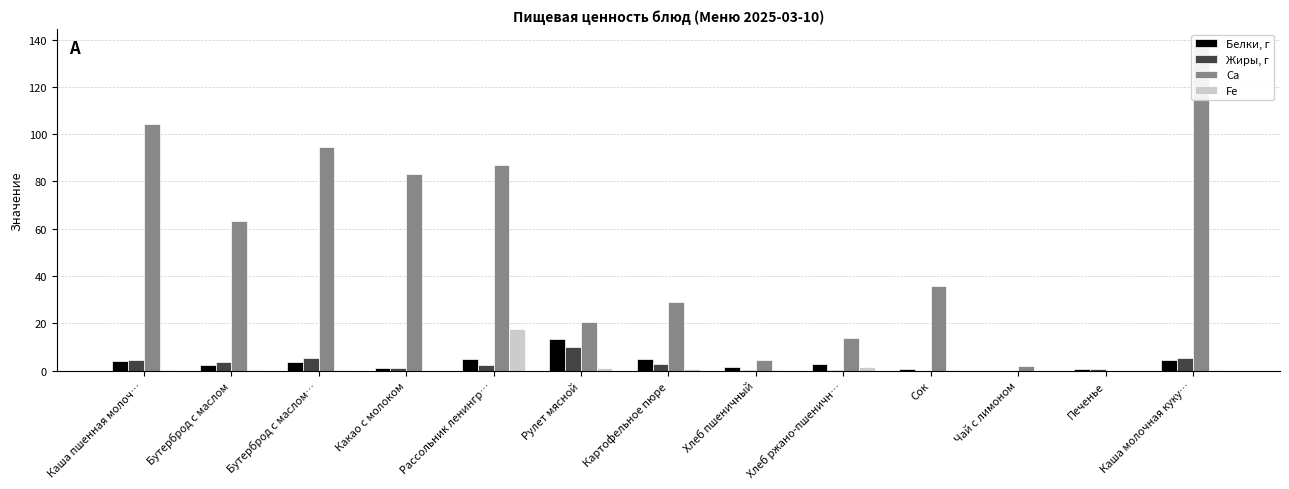

At which category does the chart reach its minimum across all series?

Сок